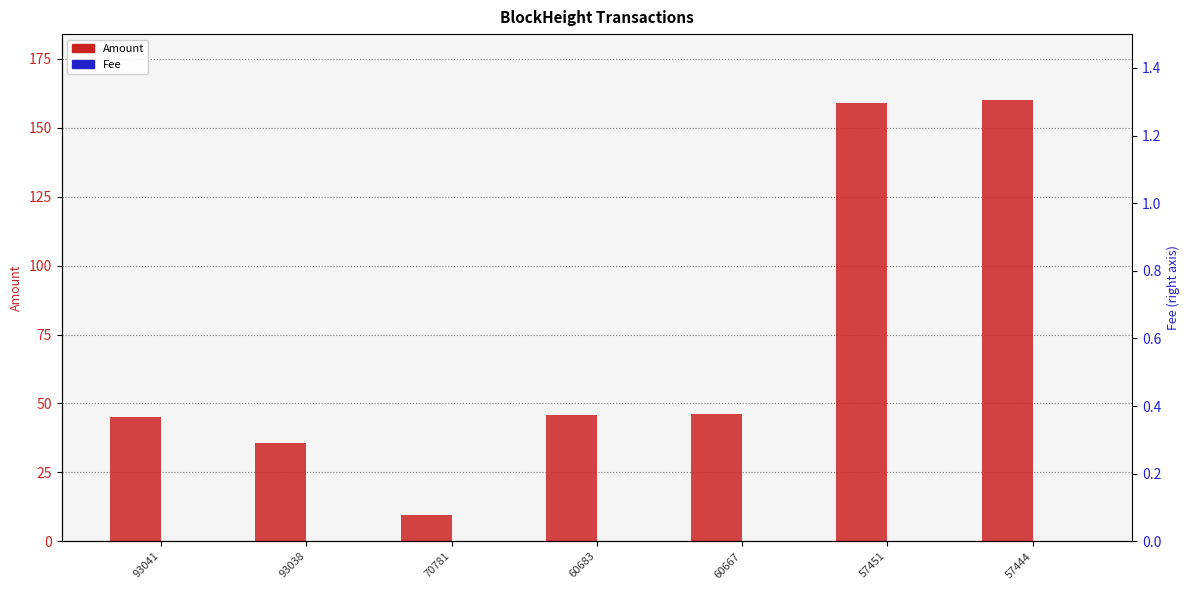

Is the value of Amount at 57451 greater than the value of Fee at 93038?

Yes